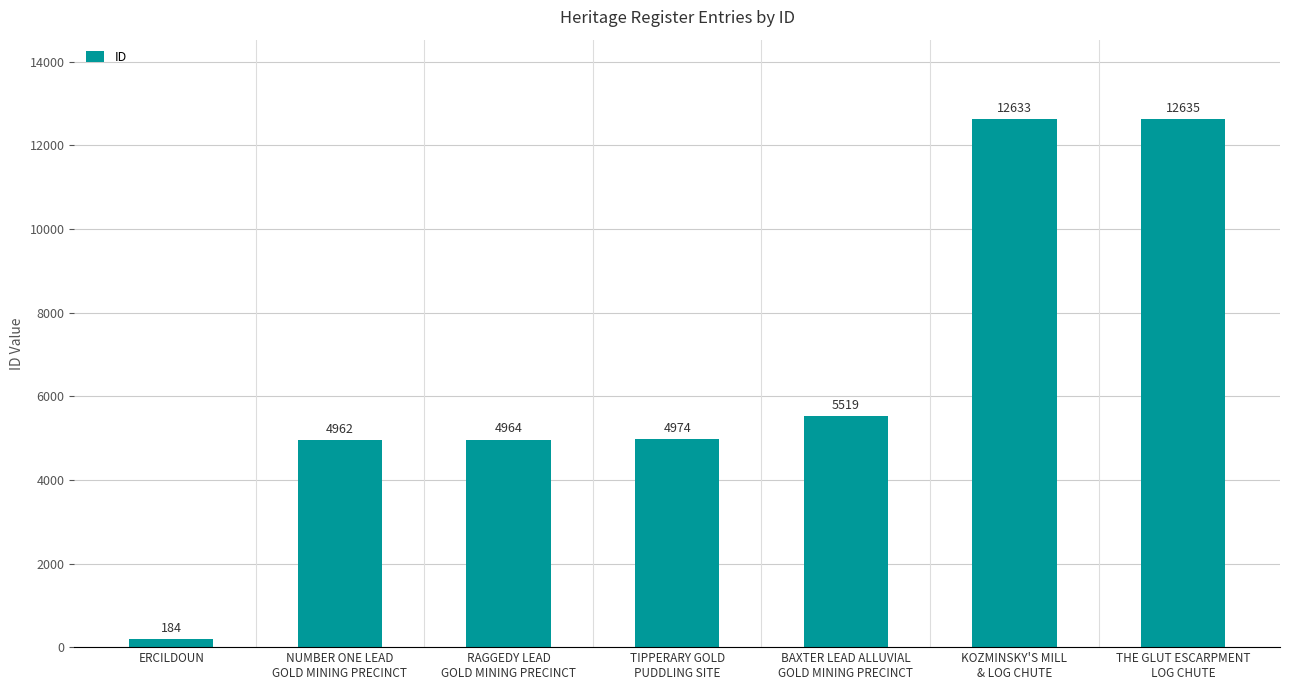

What is the label of the 3rd bar from the right?

BAXTER LEAD ALLUVIAL
GOLD MINING PRECINCT